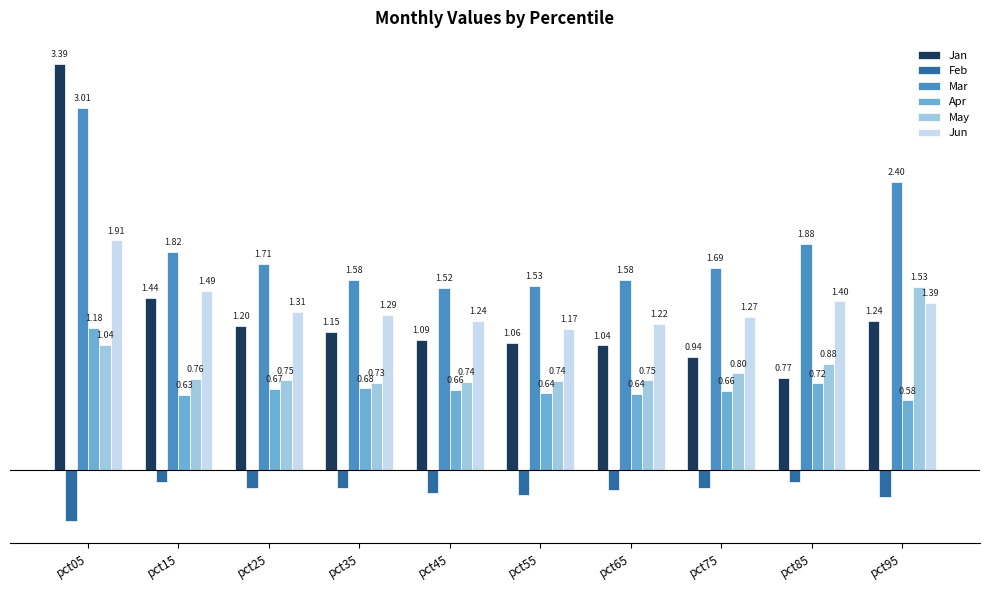

Are the bars horizontal?

No